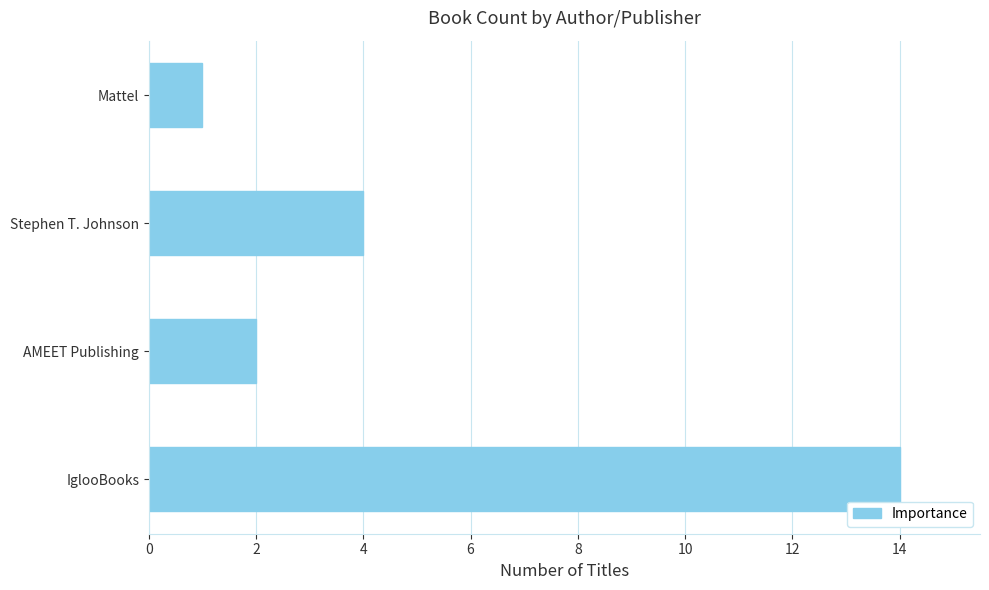

True or false: the data shows 4 at Stephen T. Johnson.

True